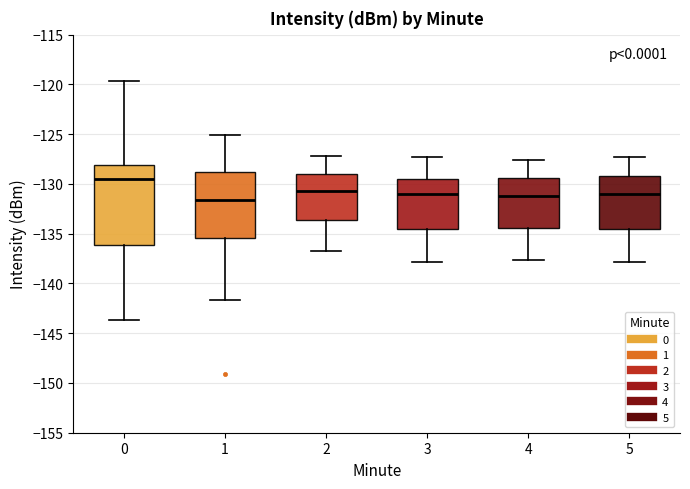

Which box has the highest median line?

0